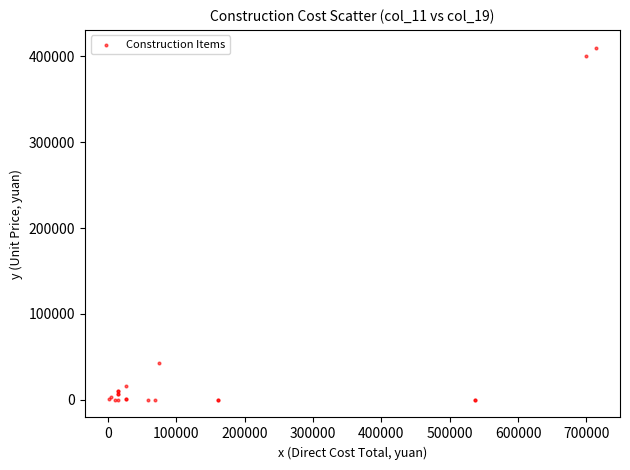

What Y value in the scatter plot is closest to 205200?

42769.2